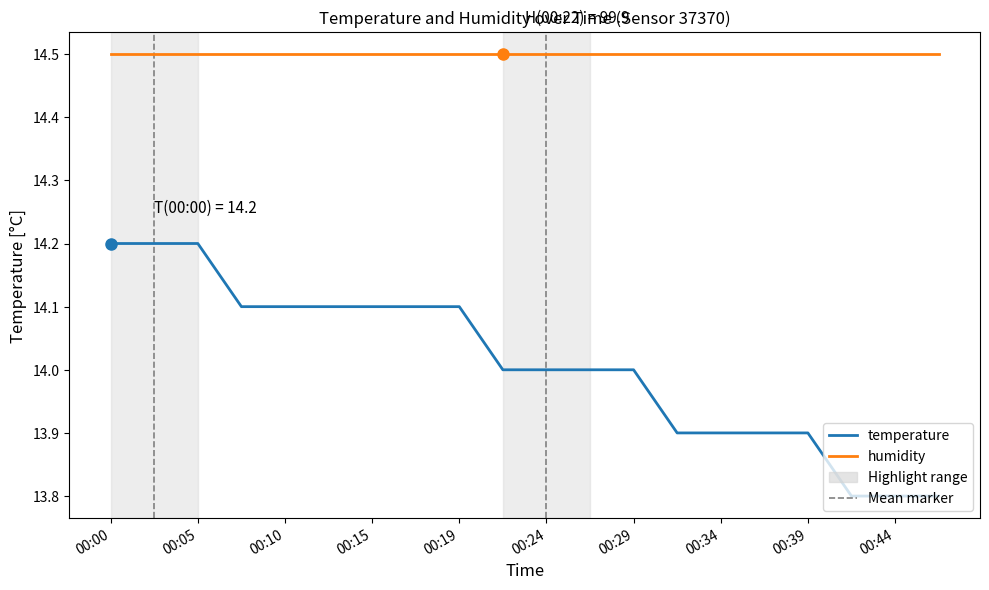

What is the sum of the values at 00:42 and 00:00?

28.0